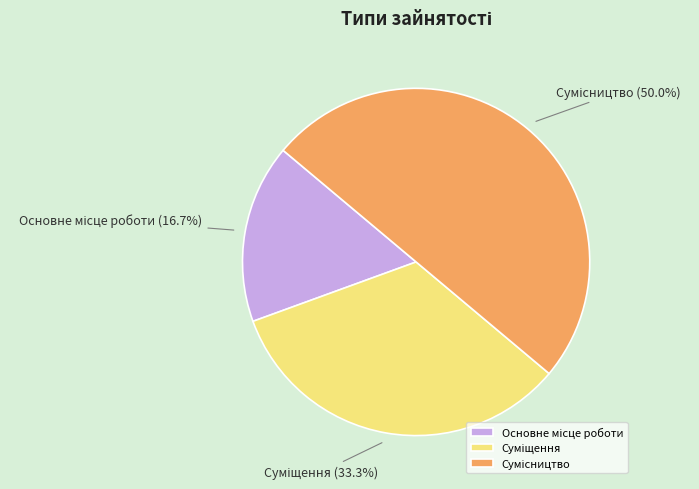

Which slice is the largest?

Сумісництво